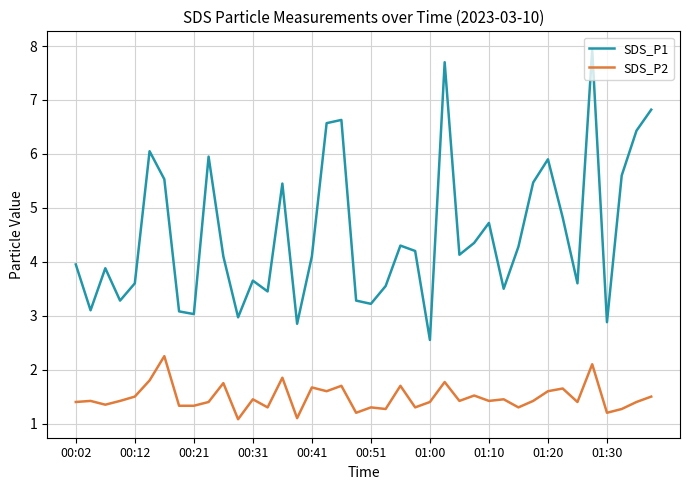

Rank the series by their maximum value, from lowest to highest.

SDS_P2, SDS_P1